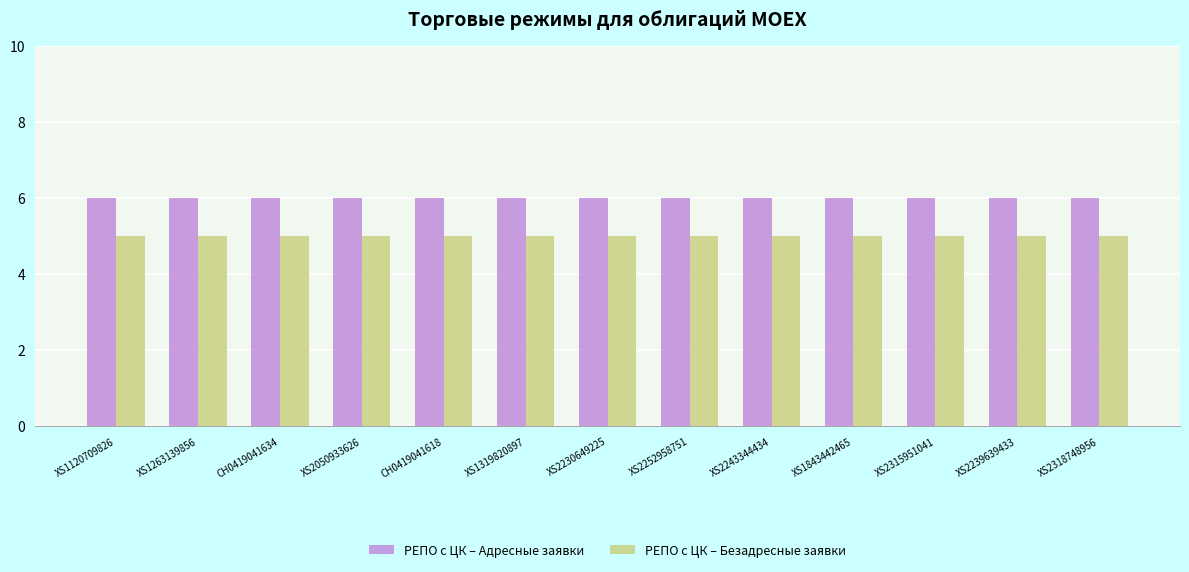

What position from the left is XS2239639433?

12